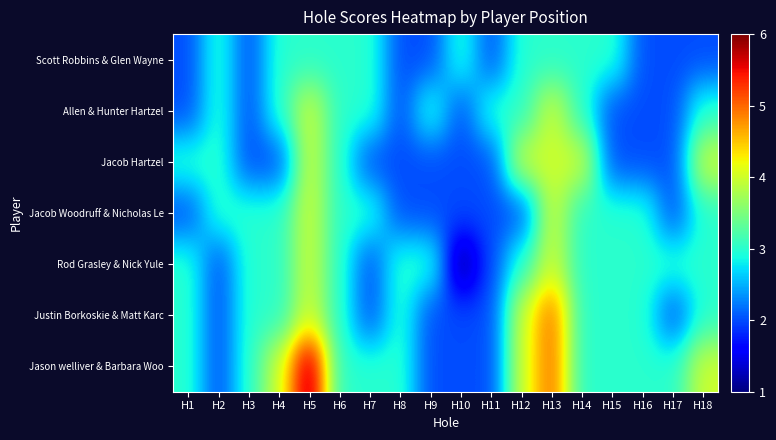

Reading left to right, list all the values displayed in this chart.

Scott Robbins & Glen Wayne: H1=2	H2=3	H3=2	H4=3	H5=3	H6=3	H7=3	H8=2	H9=2	H10=3	H11=2	H12=3	H13=3	H14=3	H15=3	H16=2	H17=2	H18=2
Allen & Hunter Hartzel: H1=2	H2=3	H3=2	H4=3	H5=4	H6=3	H7=3	H8=2	H9=3	H10=2	H11=3	H12=3	H13=4	H14=3	H15=2	H16=2	H17=2	H18=3
Jacob Hartzel: H1=3	H2=3	H3=2	H4=2	H5=4	H6=3	H7=2	H8=2	H9=2	H10=2	H11=2	H12=4	H13=4	H14=4	H15=2	H16=2	H17=2	H18=4
Jacob Woodruff & Nicholas Le: H1=2	H2=3	H3=3	H4=3	H5=4	H6=3	H7=3	H8=2	H9=2	H10=2	H11=2	H12=2	H13=4	H14=3	H15=3	H16=3	H17=2	H18=3
Rod Grasley & Nick Yule: H1=3	H2=2	H3=3	H4=3	H5=4	H6=3	H7=2	H8=3	H9=3	H10=1	H11=2	H12=3	H13=4	H14=3	H15=3	H16=3	H17=3	H18=3
Justin Borkoskie & Matt Karc: H1=3	H2=2	H3=3	H4=3	H5=4	H6=3	H7=2	H8=3	H9=2	H10=2	H11=2	H12=4	H13=5	H14=3	H15=3	H16=3	H17=2	H18=3
Jason welliver & Barbara Woo: H1=3	H2=2	H3=3	H4=4	H5=6	H6=3	H7=3	H8=3	H9=2	H10=2	H11=2	H12=4	H13=5	H14=3	H15=3	H16=3	H17=3	H18=4